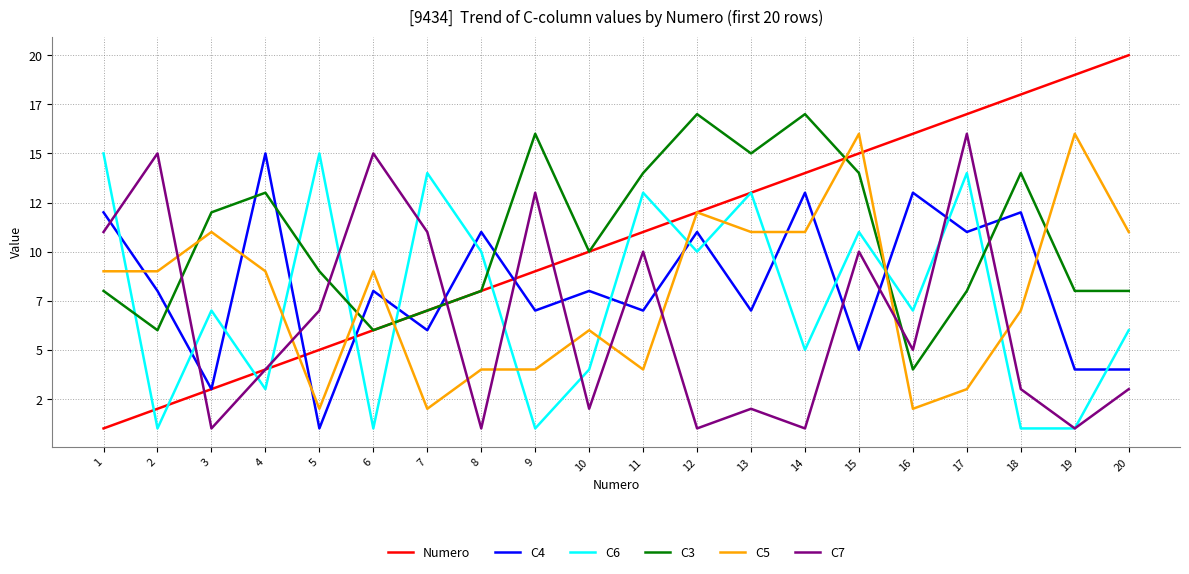

Is the value of C7 at 9 greater than the value of Numero at 6?

Yes